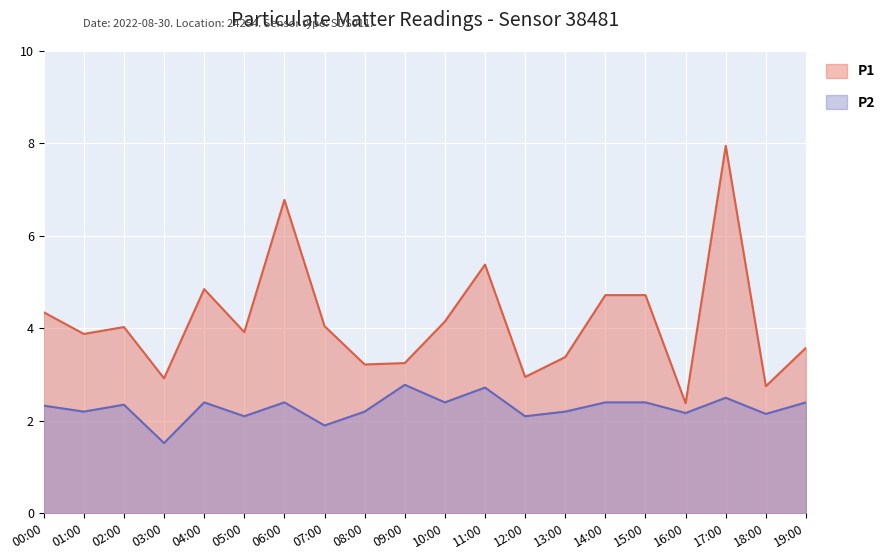

Where is the first local minimum for P1?

01:00